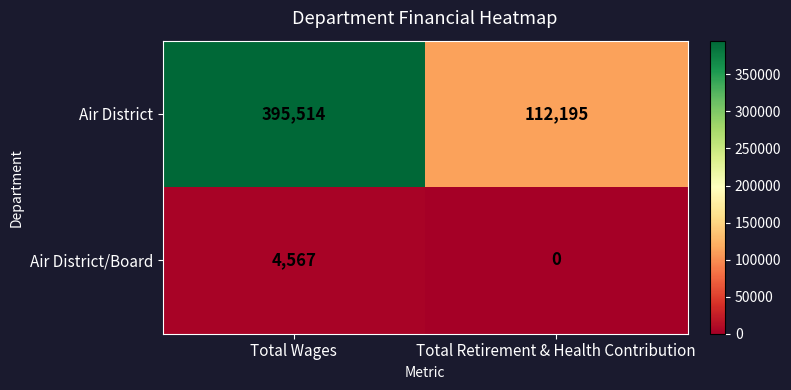

The Air District/Board series shows 1578 at Total Retirement & Health Contribution. True or false?

False